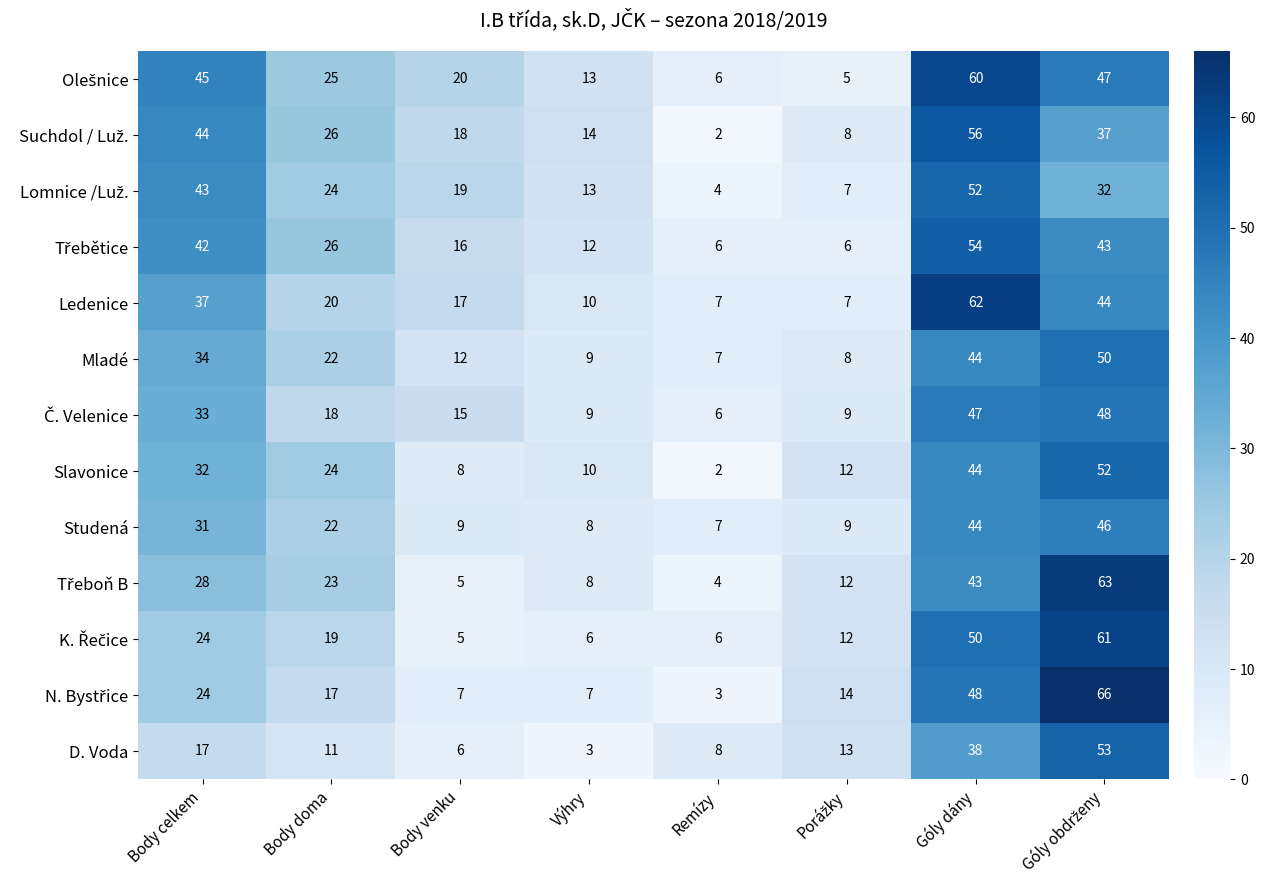

Which series changed the most between Body doma and Góly dány?

Ledenice